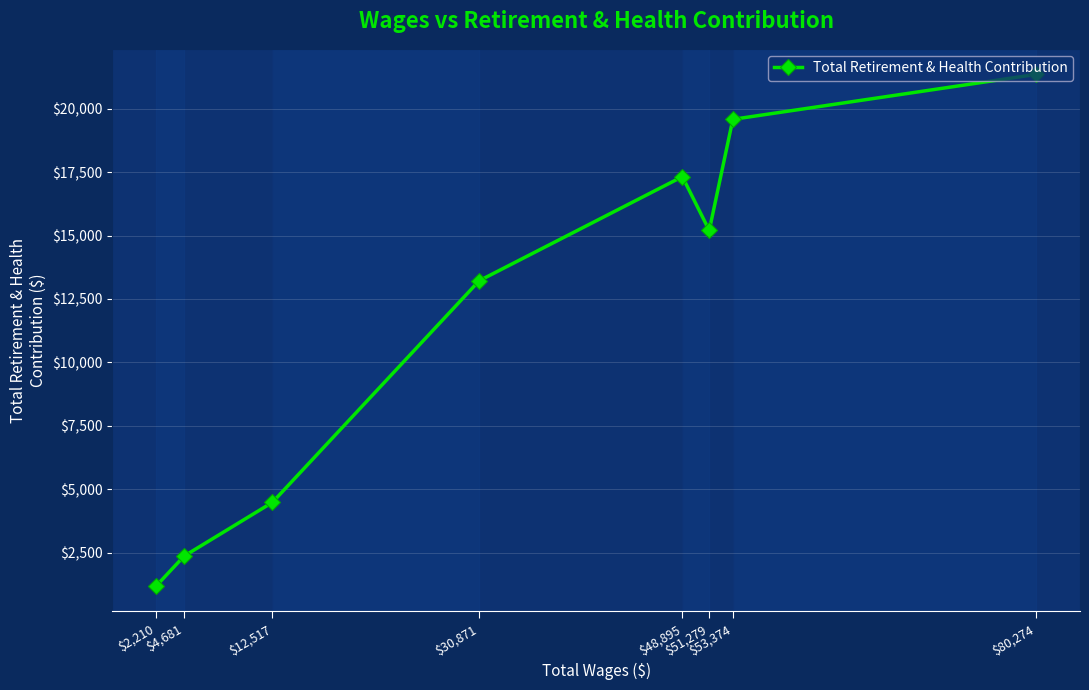

What is the change in value from $51,279 to $30,871?

-1979